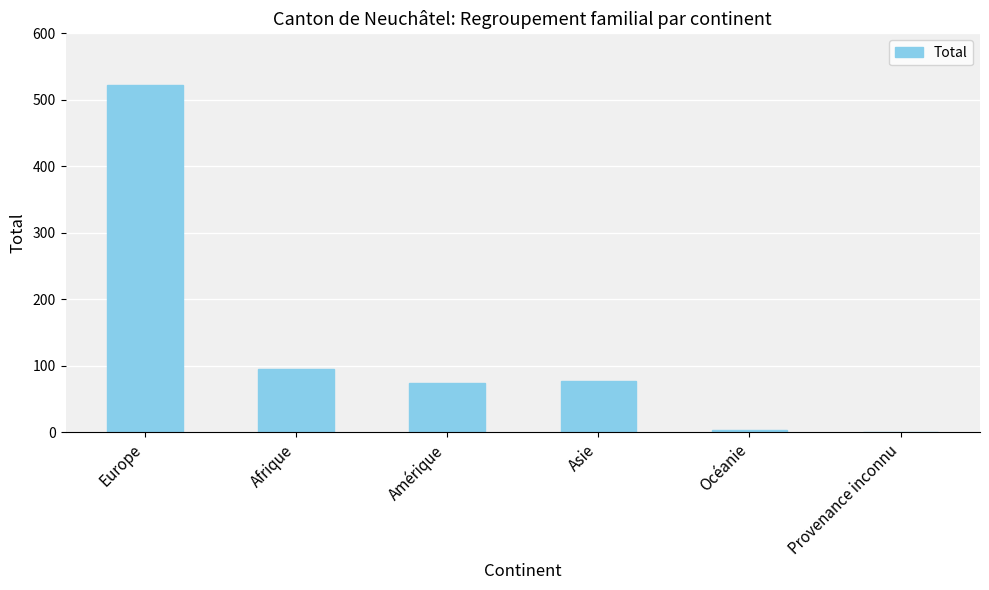

Which has a higher value, Asie or Océanie?

Asie